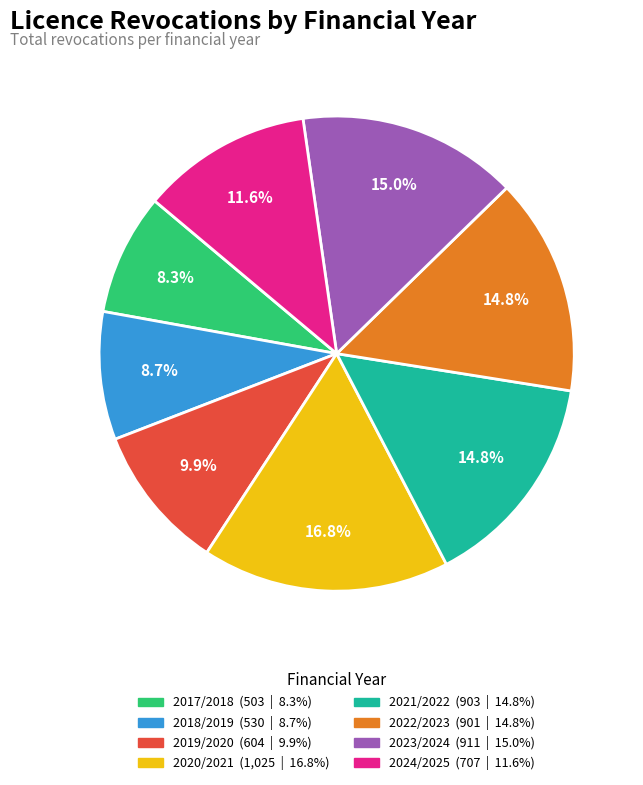

Approximately how many times larger is the value at 2022/2023 compared to 2021/2022?

1.0